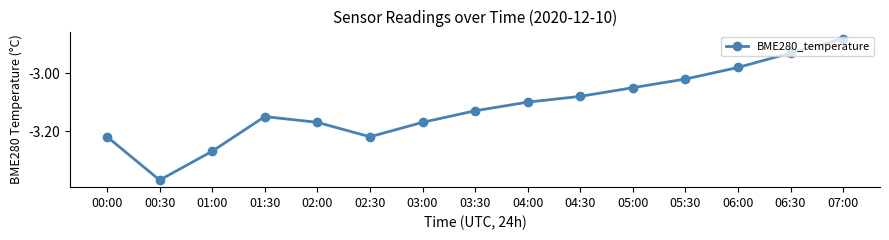

True or false: the data shows -0.7 at 02:00.

False